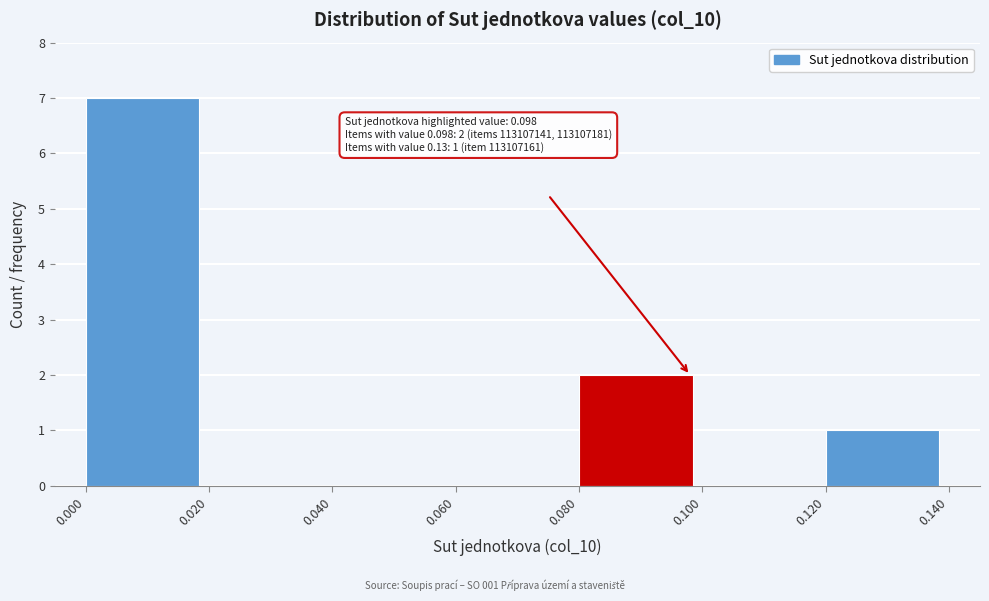

Which range on the x-axis has the tallest bar?

0.000 to 0.020